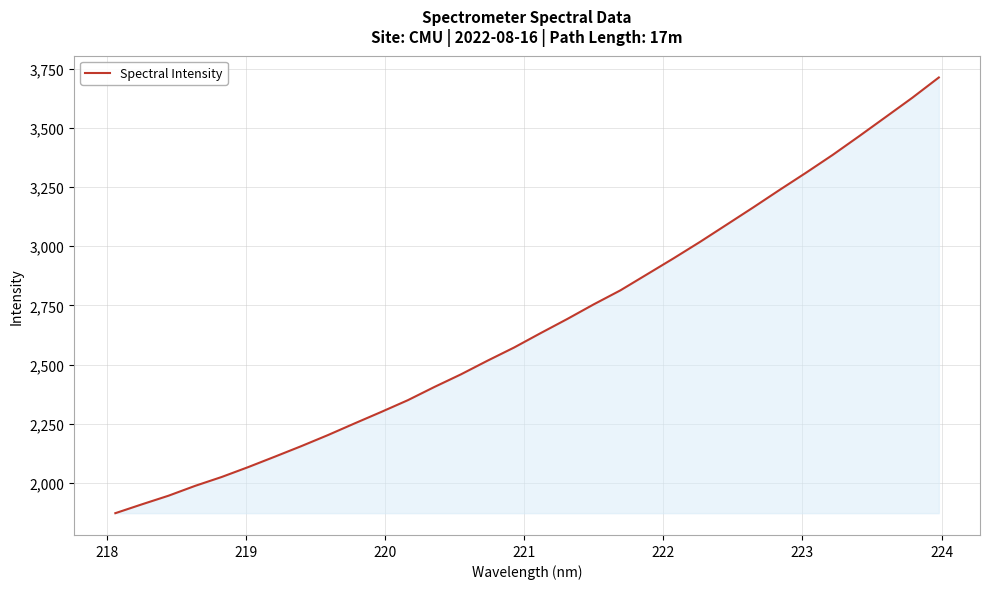

What is the difference between the maximum and minimum values?

1842.0